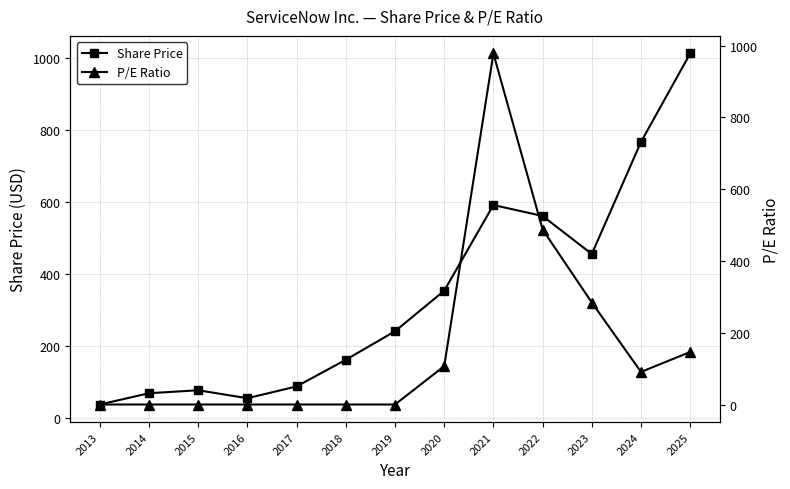

At how many categories does at least one series exceed 931?

2